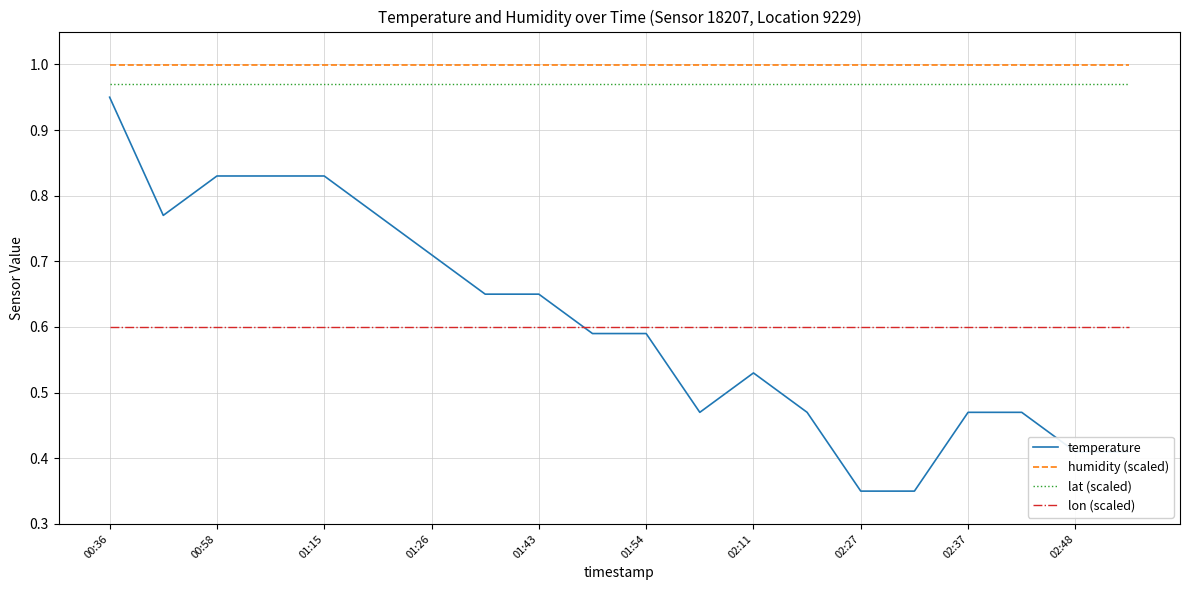

True or false: temperature and lat (scaled) cross at least once.

False